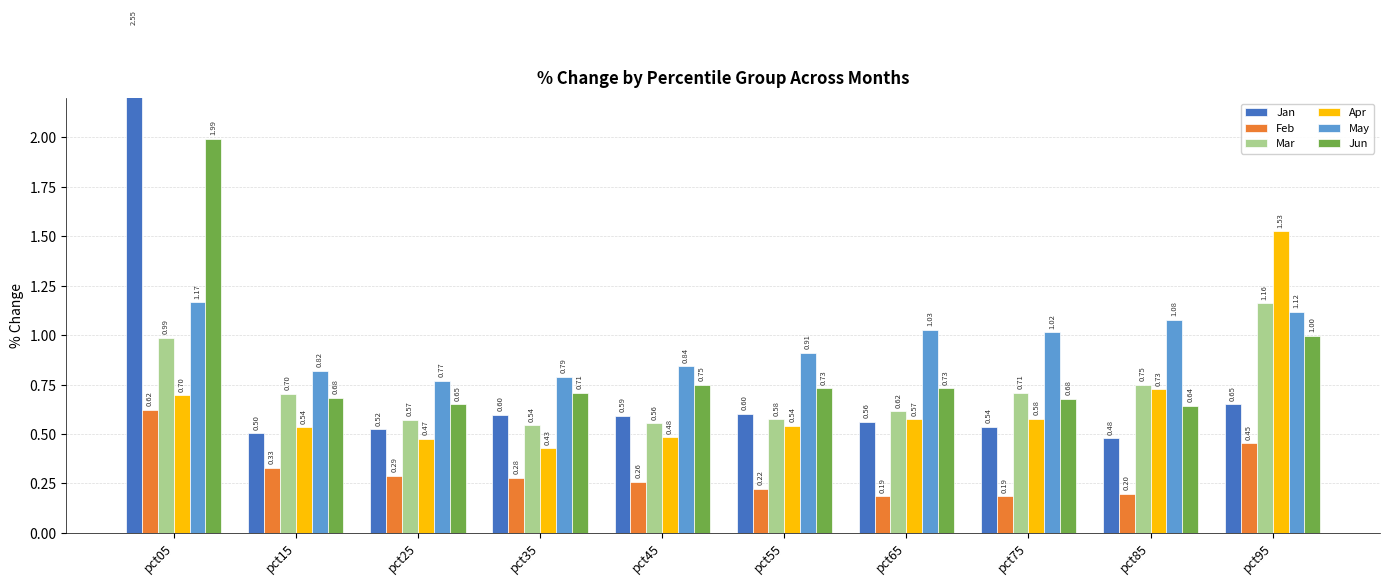

The value of May at pct15 is 0.8. True or false?

True